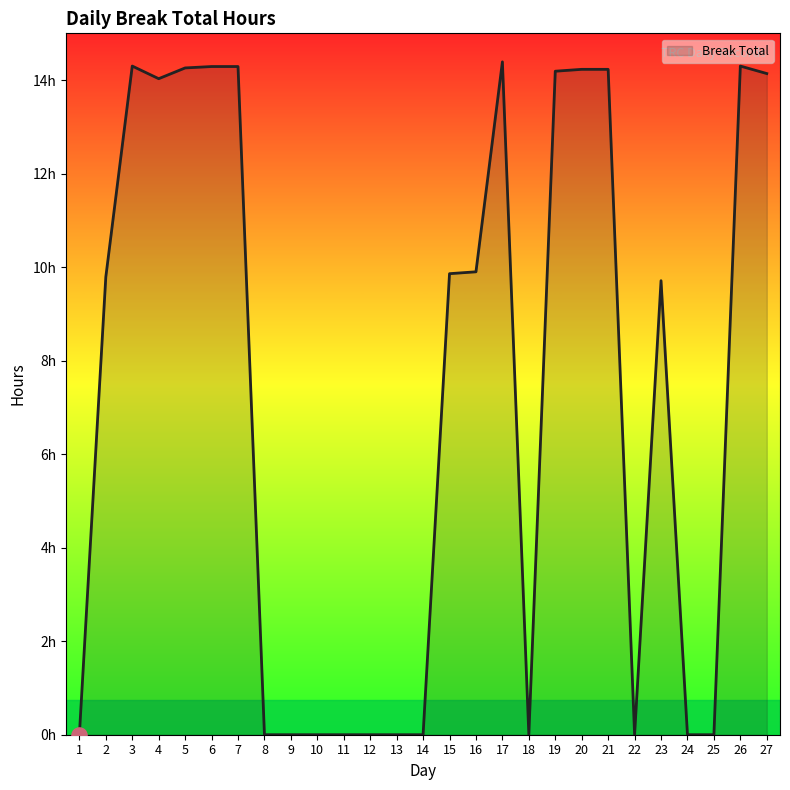

Does the chart have visible grid lines?

No